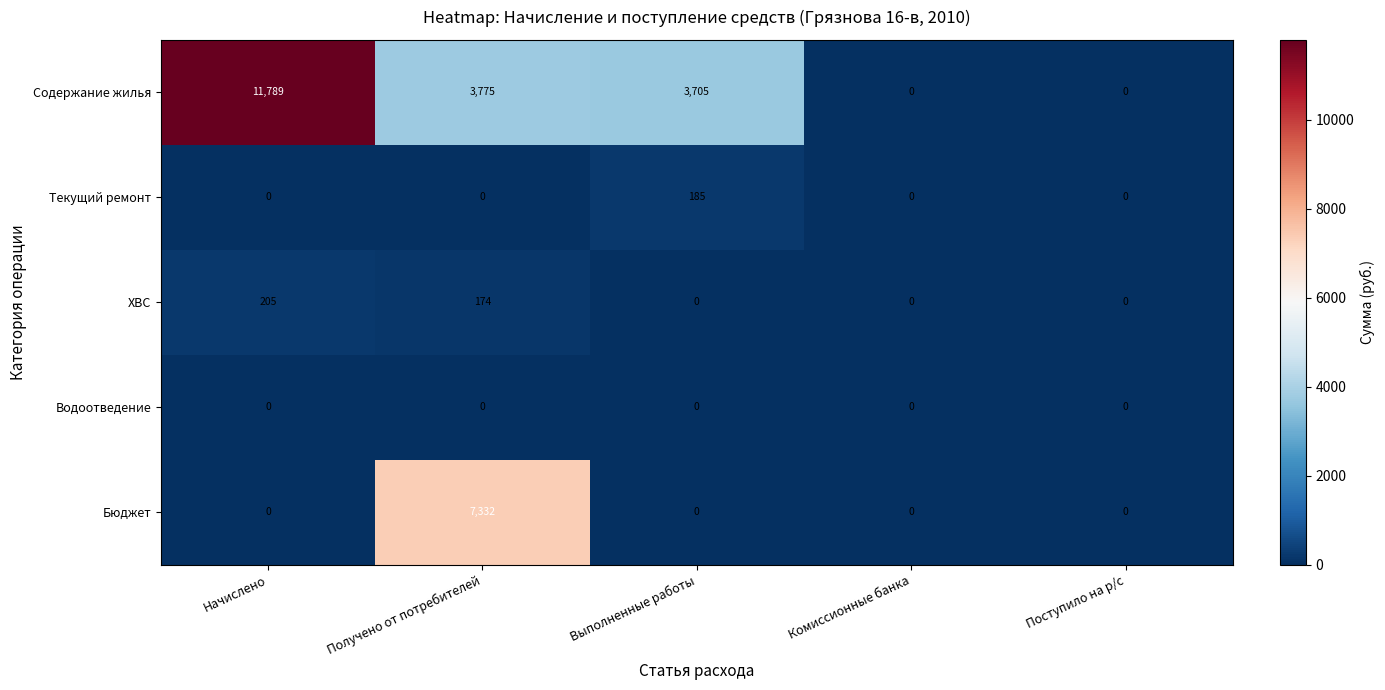

Count the number of data series in this chart.

5